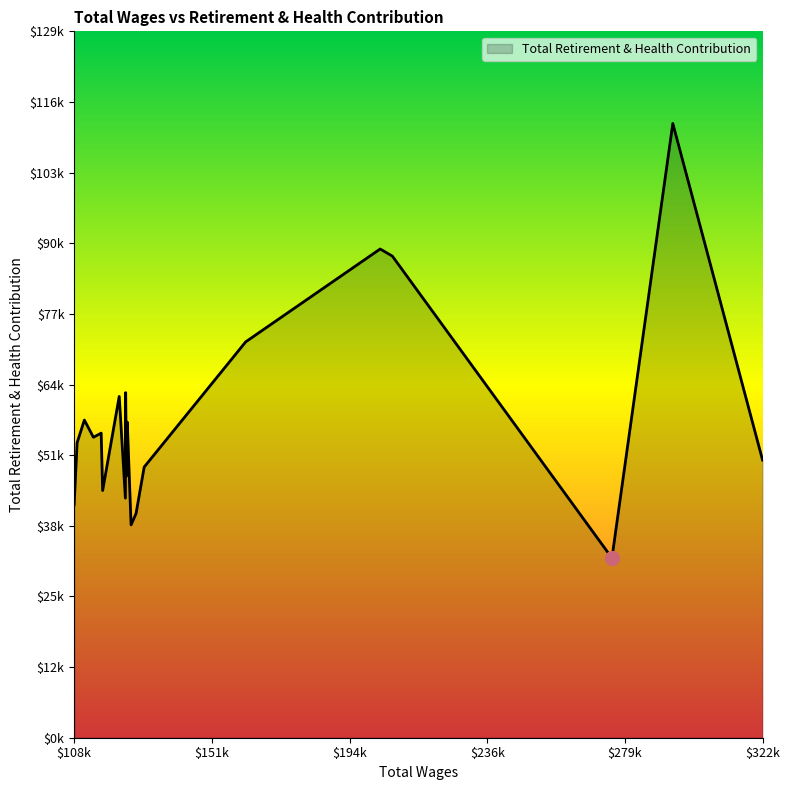

What is the average value?

58144